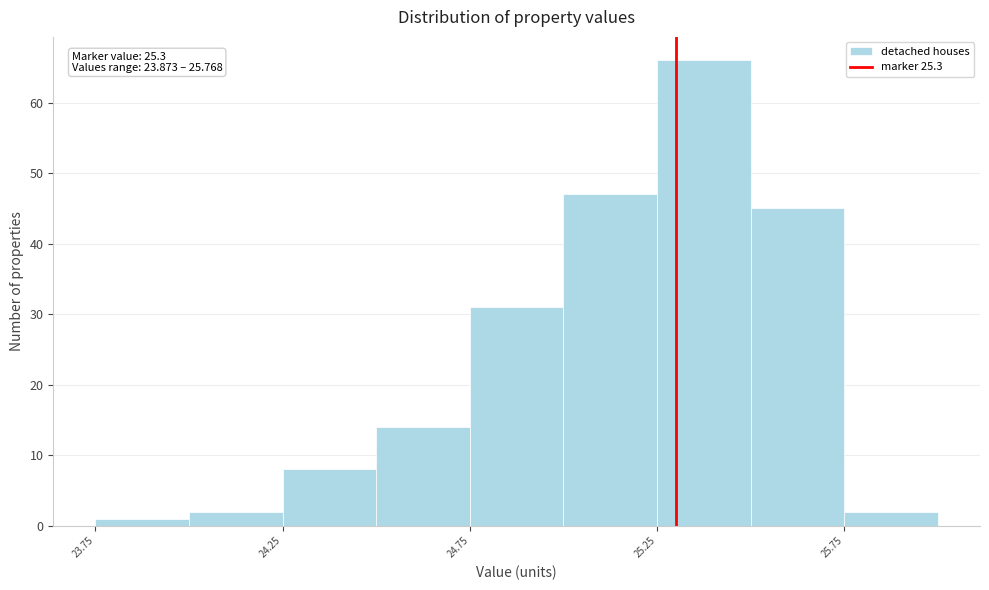

Which range on the x-axis has the tallest bar?

25.25 to 25.50